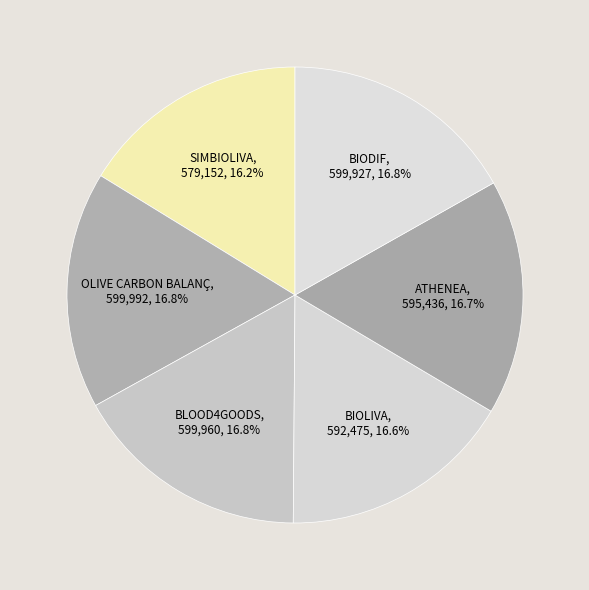

To the nearest percent, what portion does BLOOD4GOODS represent?

17%